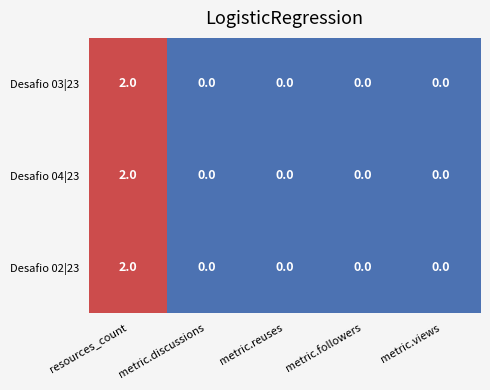

Is the value of Desafio 02|23 at metric.views greater than the value of Desafio 04|23 at resources_count?

No